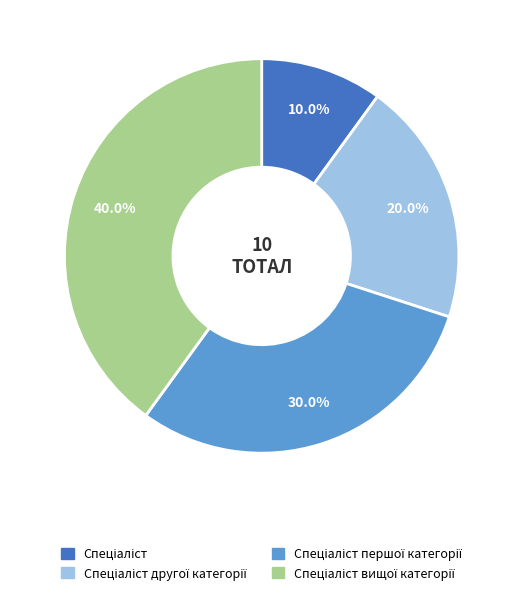

Is there a majority slice in this chart?

No